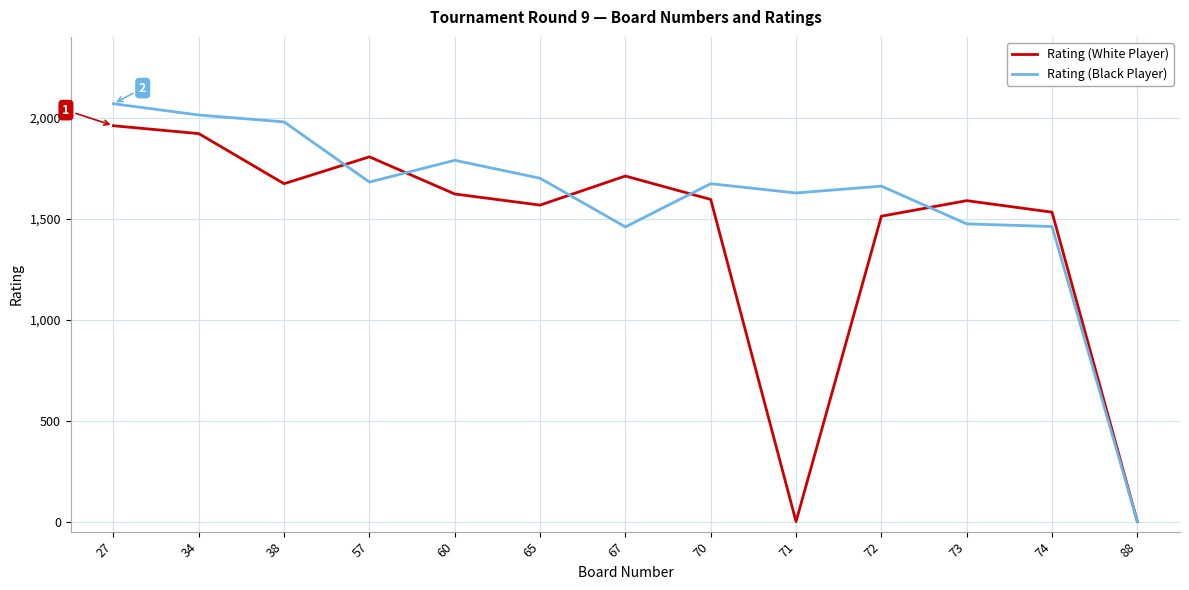

Rank the series by their maximum value, from highest to lowest.

Rating (Black Player), Rating (White Player)